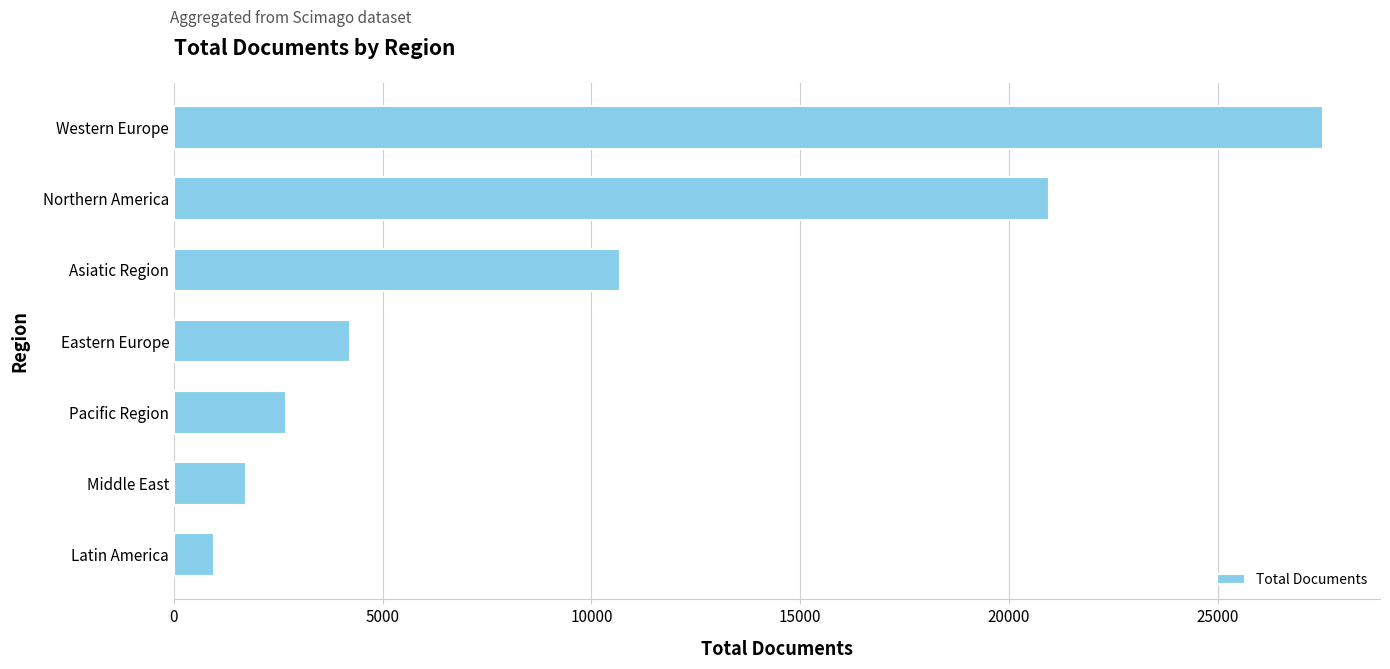

Which has a higher value, Northern America or Eastern Europe?

Northern America